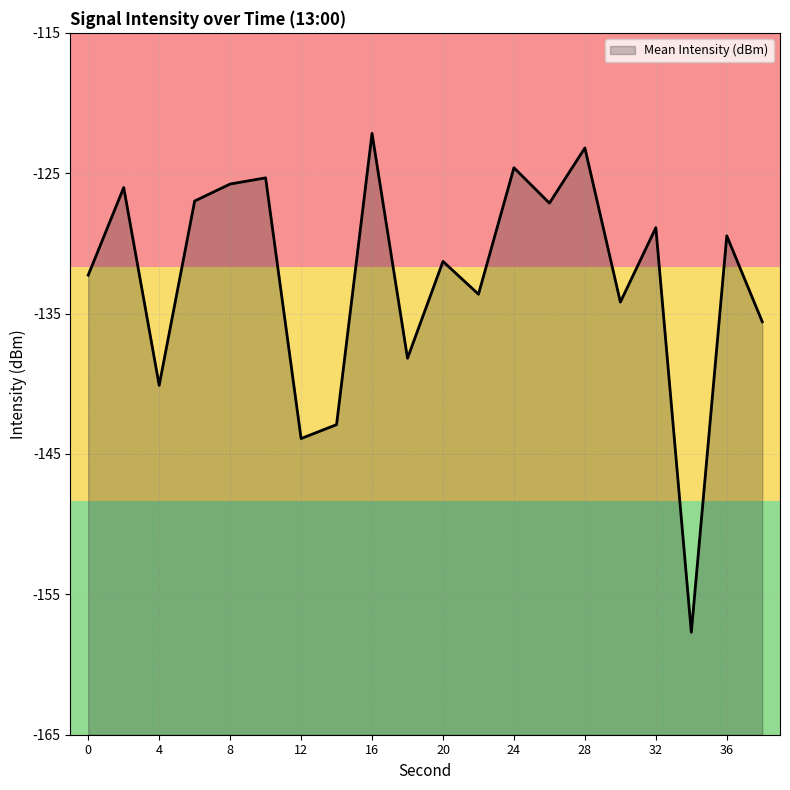

What is the smallest value displayed?

-157.7